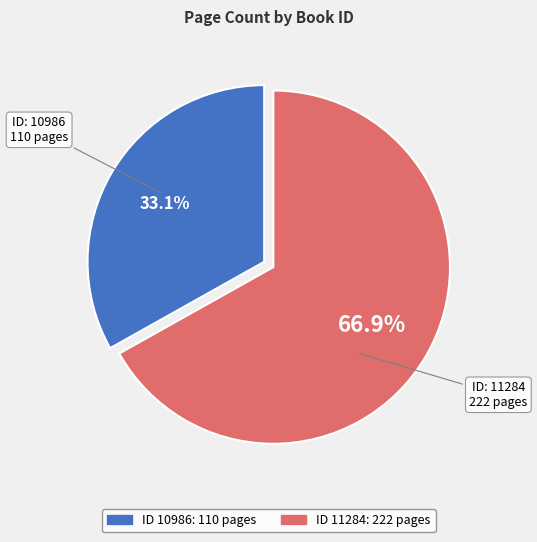

Is there any slice that represents more than half of the pie?

Yes